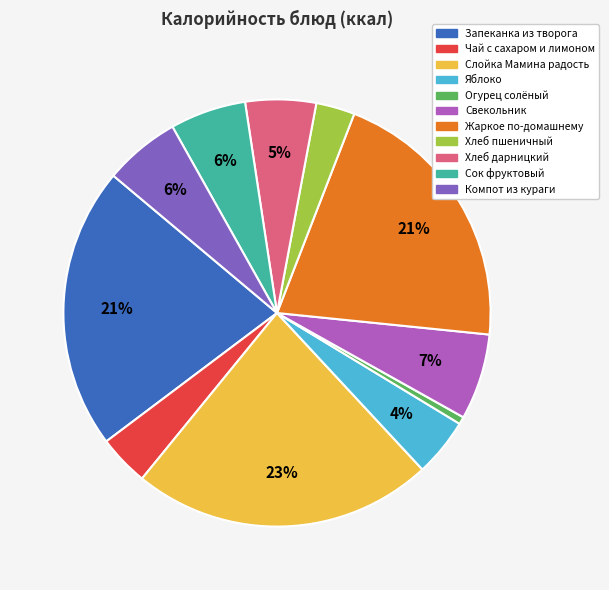

True or false: Запеканка из творога accounts for 8% of the total.

False